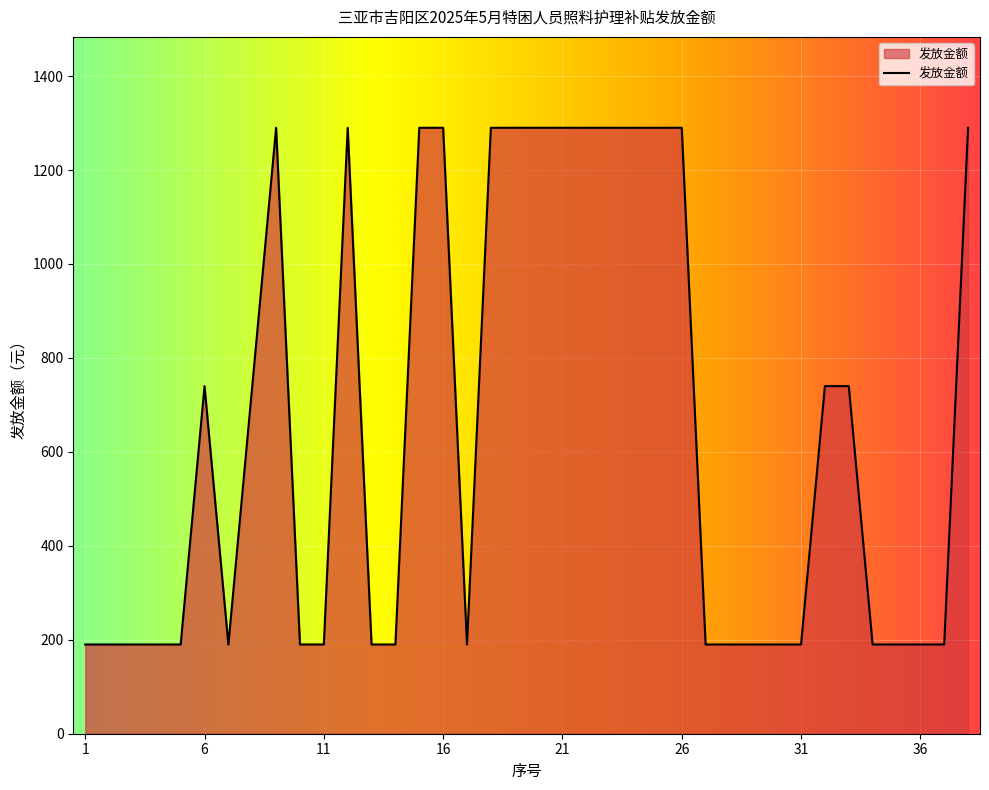

What is the smallest value displayed?

190